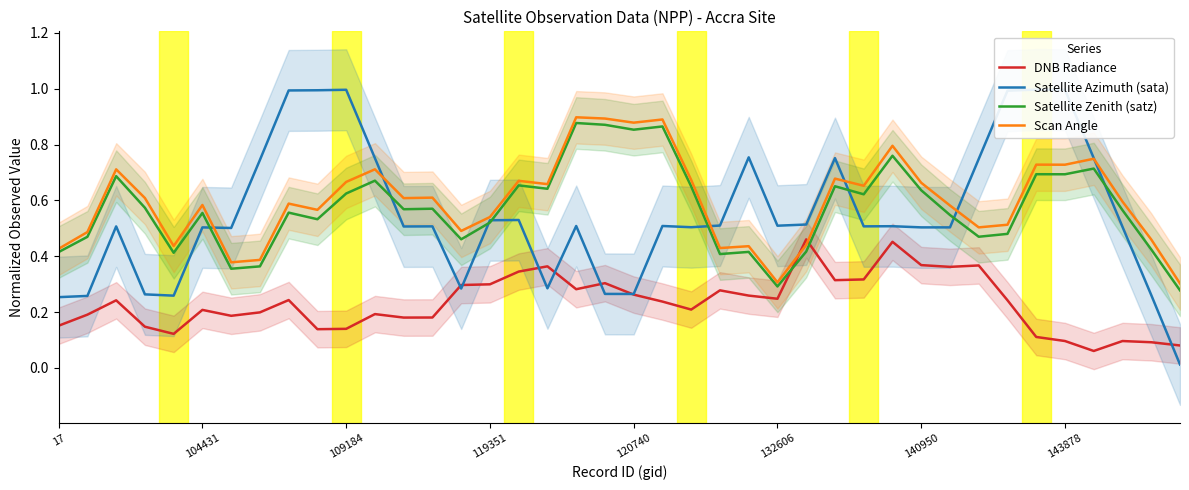

True or false: Scan Angle and DNB Radiance cross at least once.

True